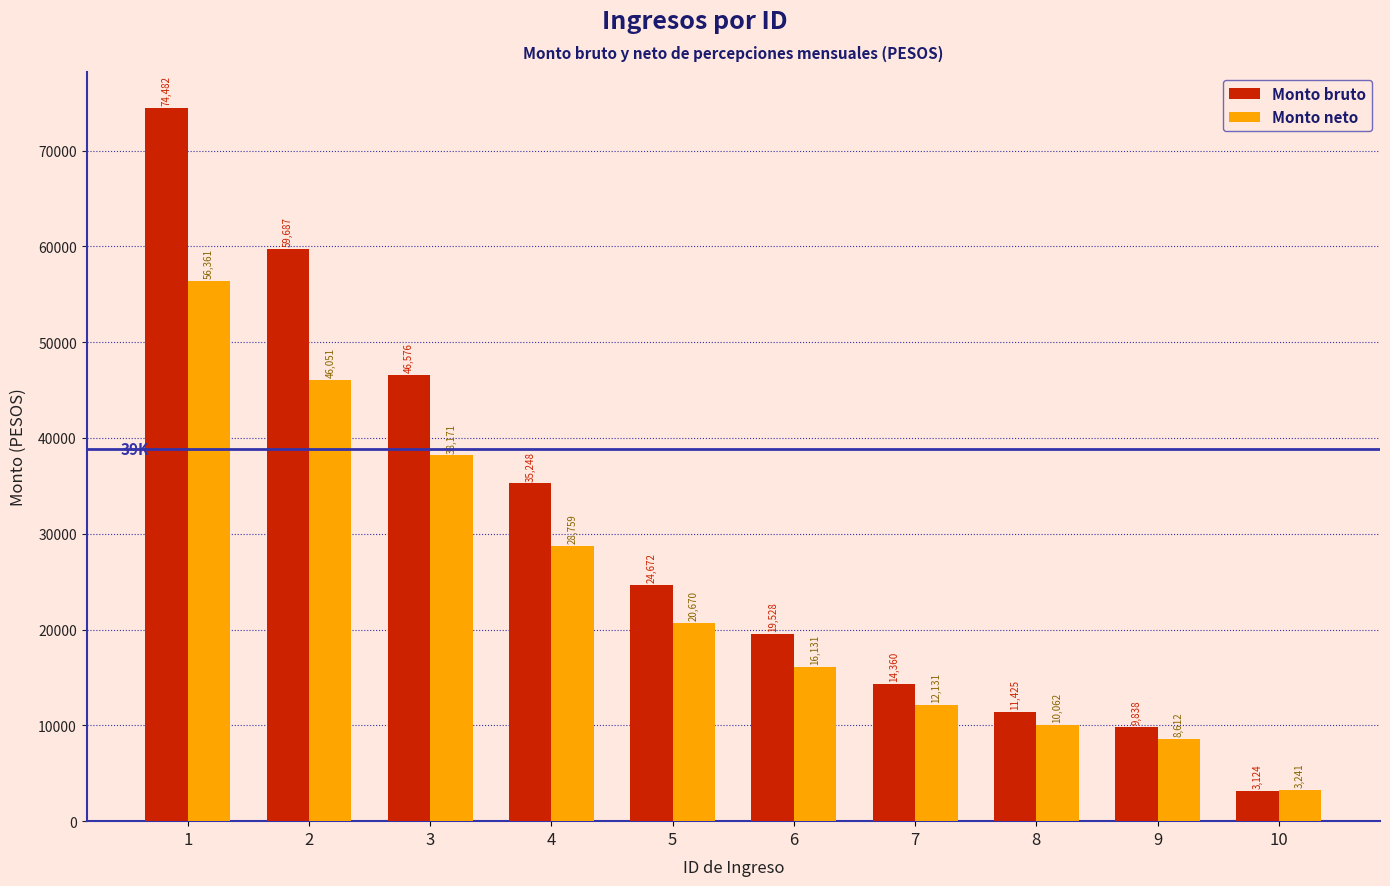

What is the difference between the maximum and minimum values in the Monto neto series?

53119.5